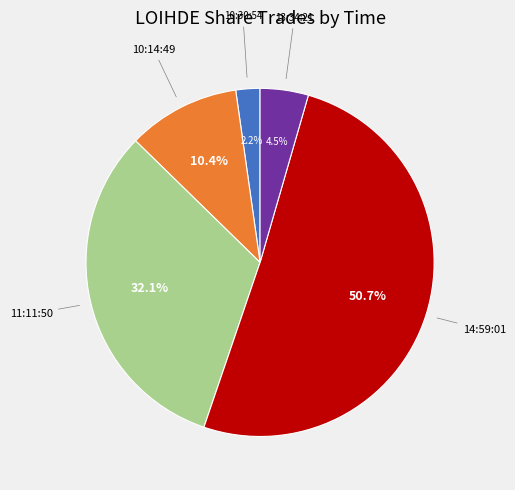

Is there any slice that represents more than half of the pie?

Yes